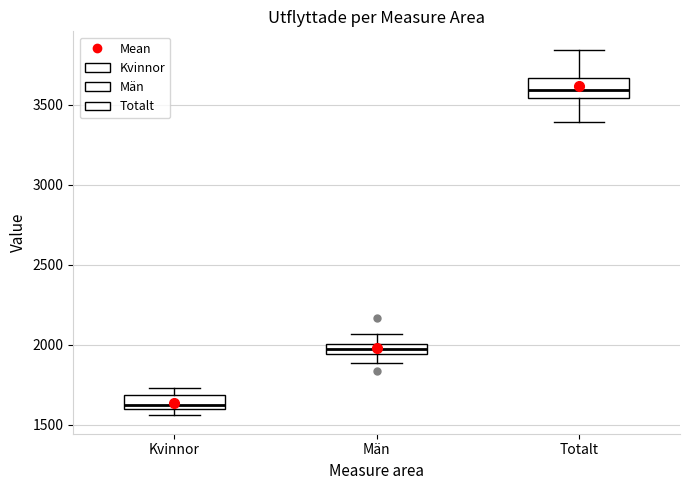

Which box's median line is the lowest?

Kvinnor